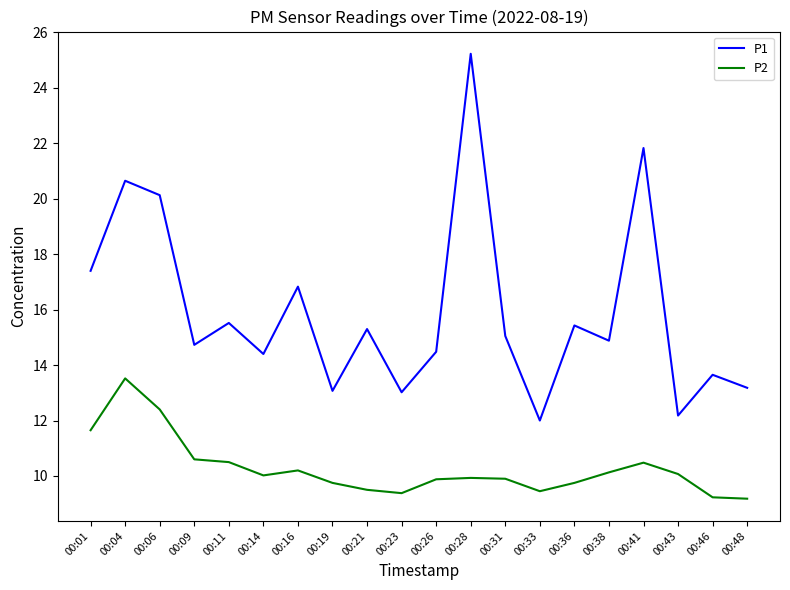

What is the sum of the P1 values at 00:31 and 00:21?

30.4